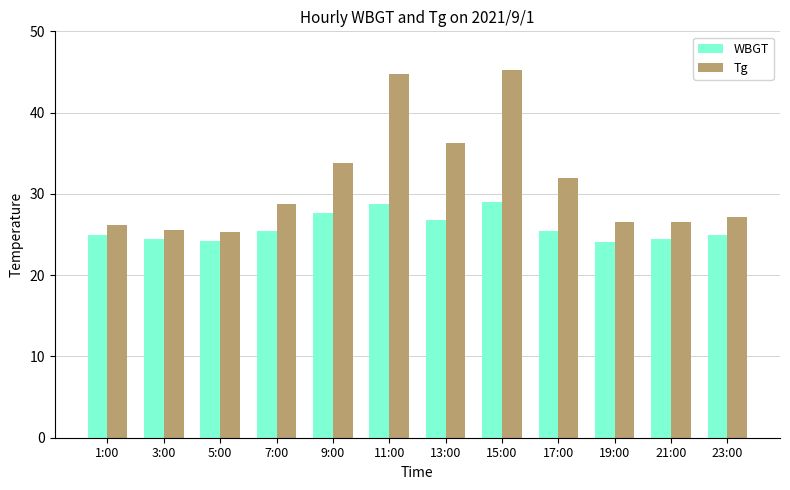

How many groups of bars are there?

12